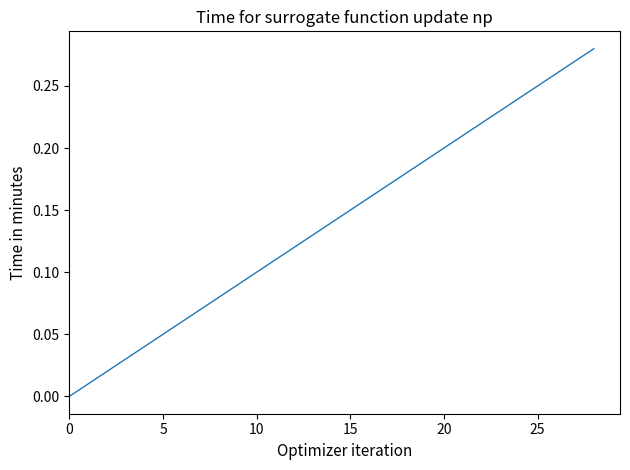

True or false: the data shows 0.0 at 0.

True